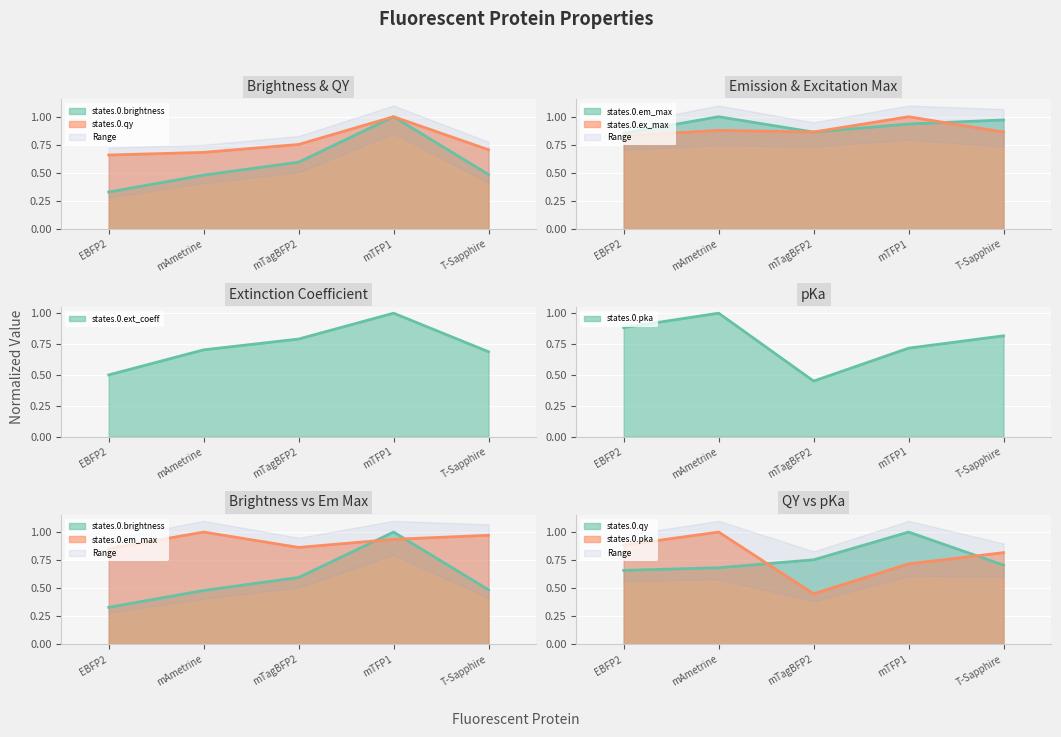

Does the chart display data point markers on the line(s)?

No